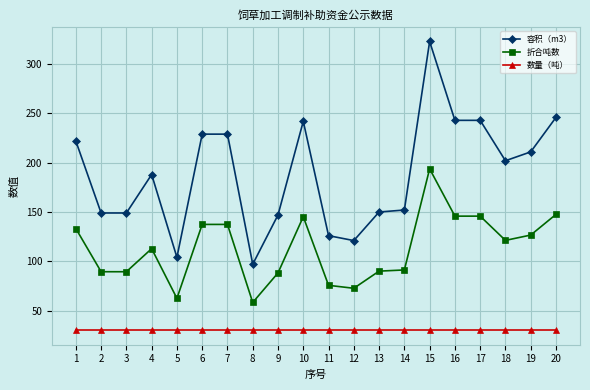

The 数量（吨） series shows 48.0 at 16. True or false?

False